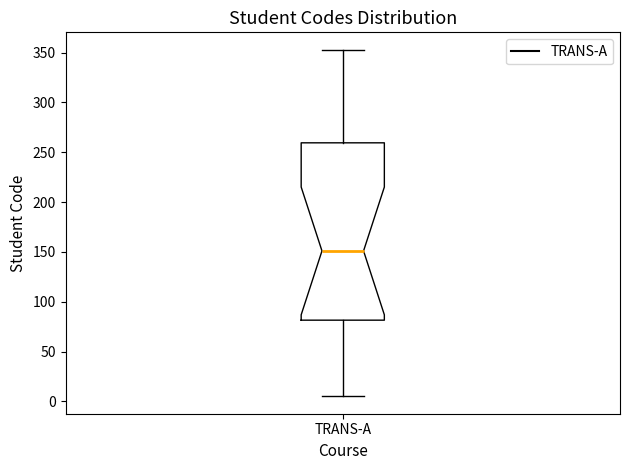

Transcribe this box plot: give where the median line is, the range the box spans, and where the two whiskers end, as read against the y-axis. The values are not printed on the chart, so give them approximately, as read against the axis.

median 150, box 80 to 260, whiskers 5 to 355